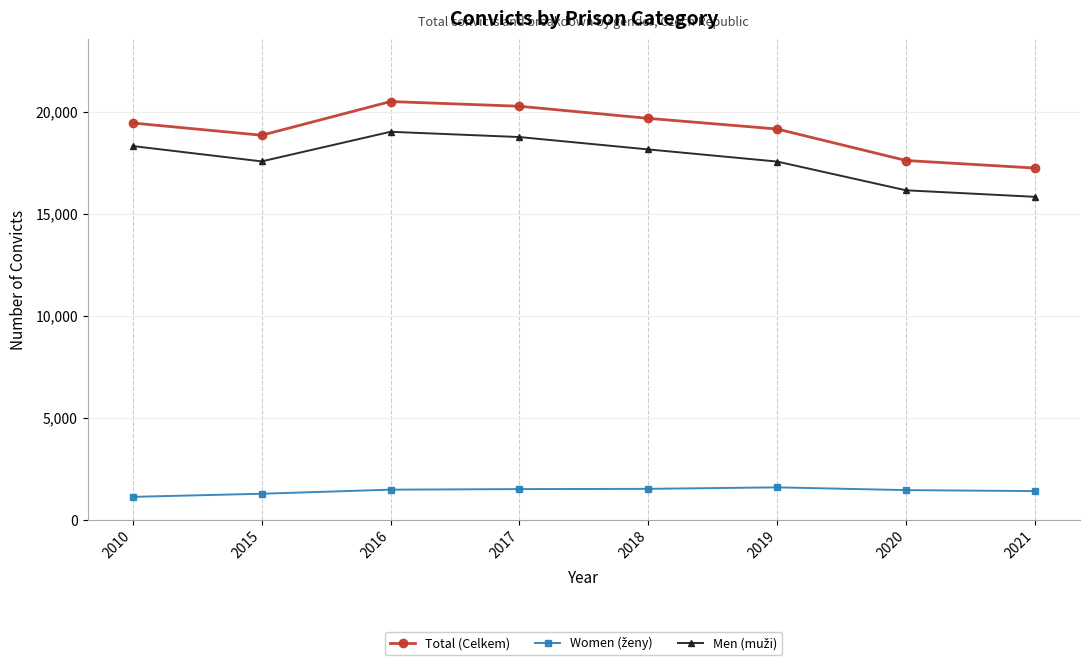

Which series has the largest total across all categories?

Total (Celkem)